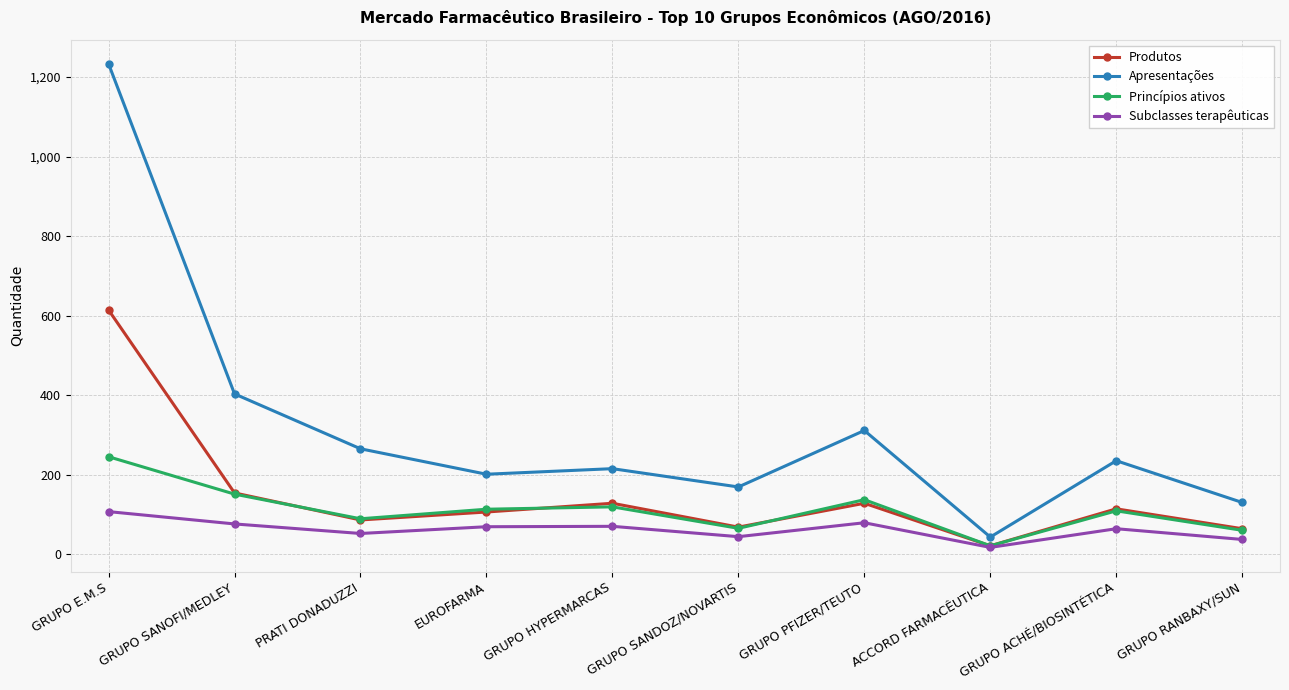

In Princípios ativos, how many points are higher than both neighbors (excluding endpoints)?

3